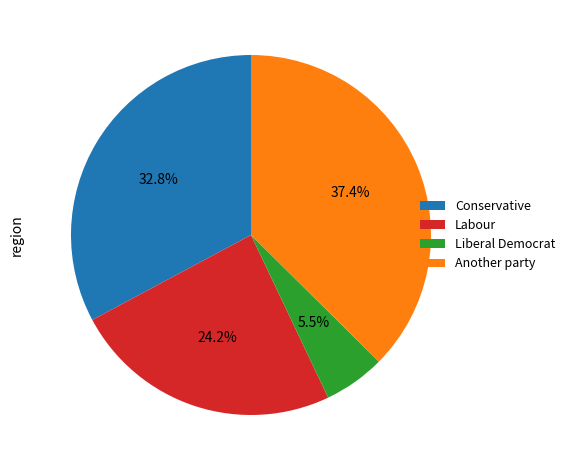

To the nearest percent, what is the average slice percentage?

25%